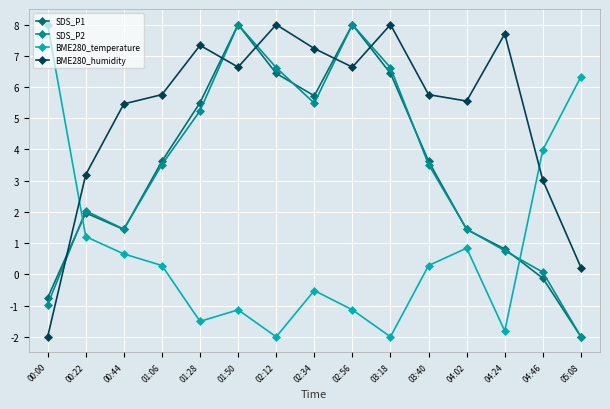

What is the label of the 4th point from the left?

01:06